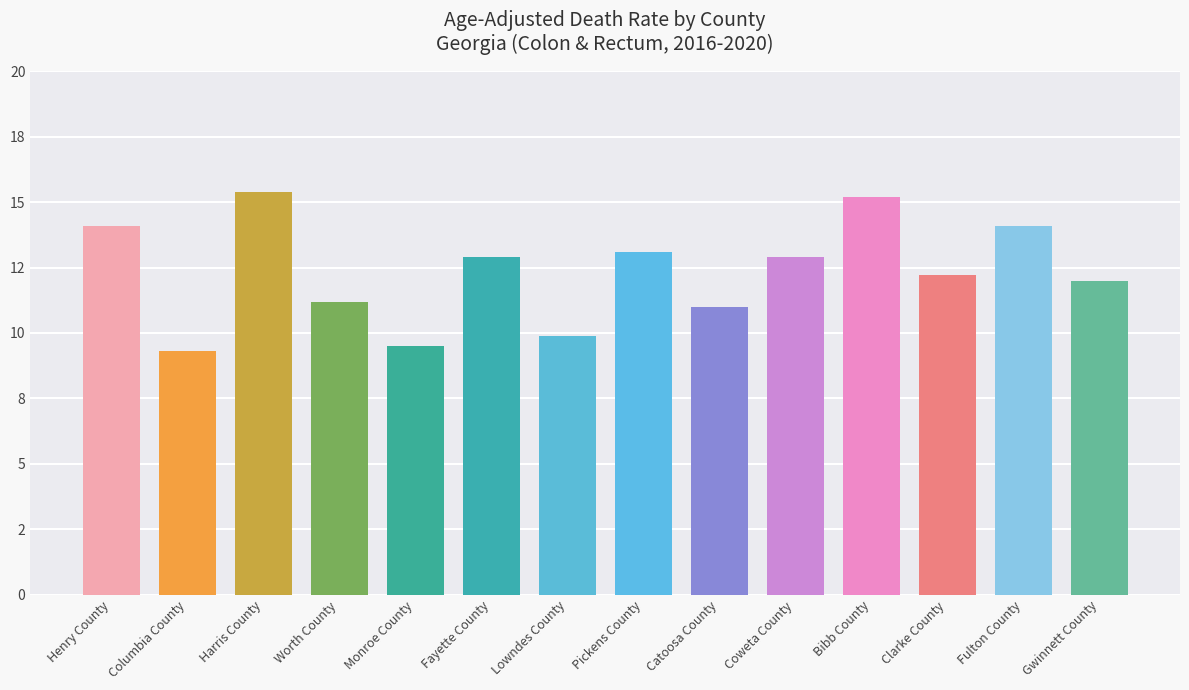

What position from the left is Worth County?

4